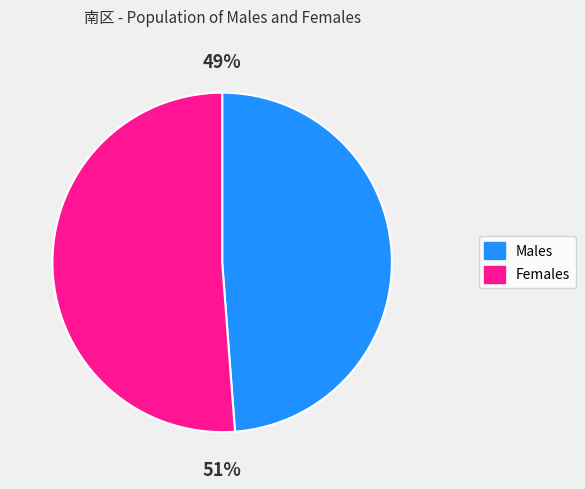

Is there a majority slice in this chart?

Yes